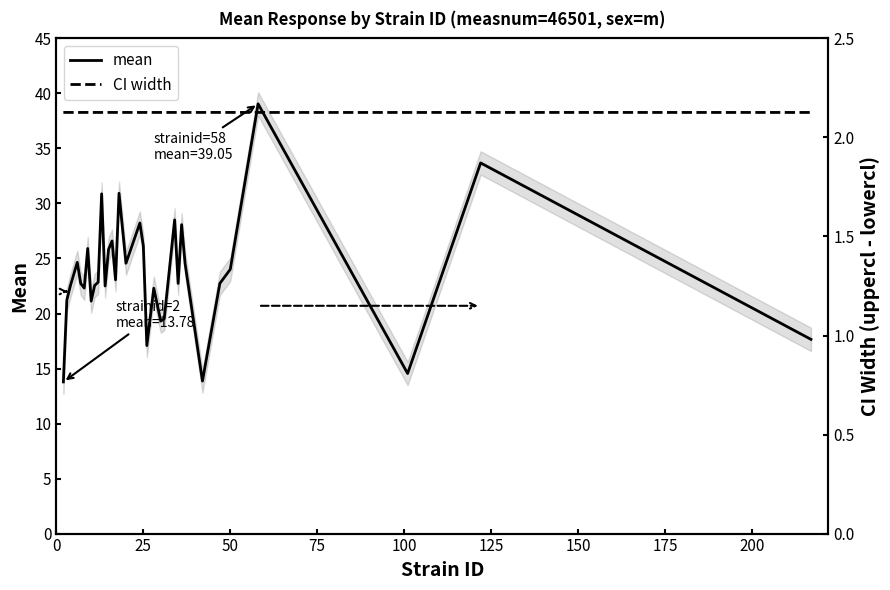

True or false: mean has a value of 26.1 at 25.

True